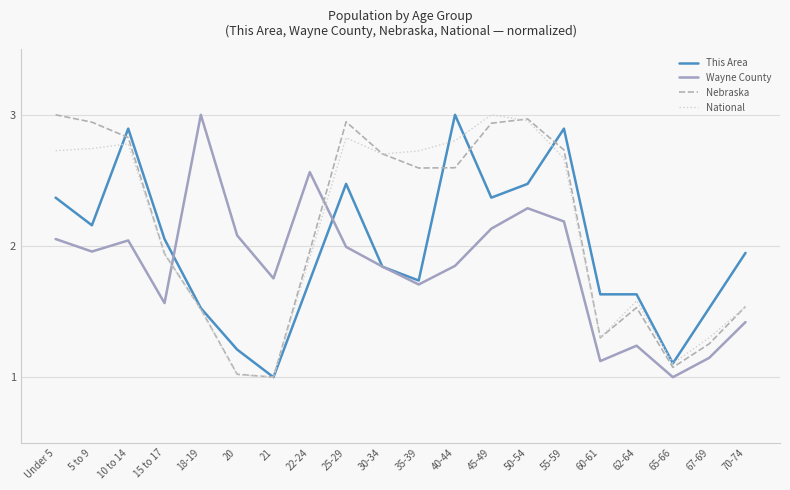

At 25-29, list the series in order from smallest to largest.

Wayne County, This Area, National, Nebraska